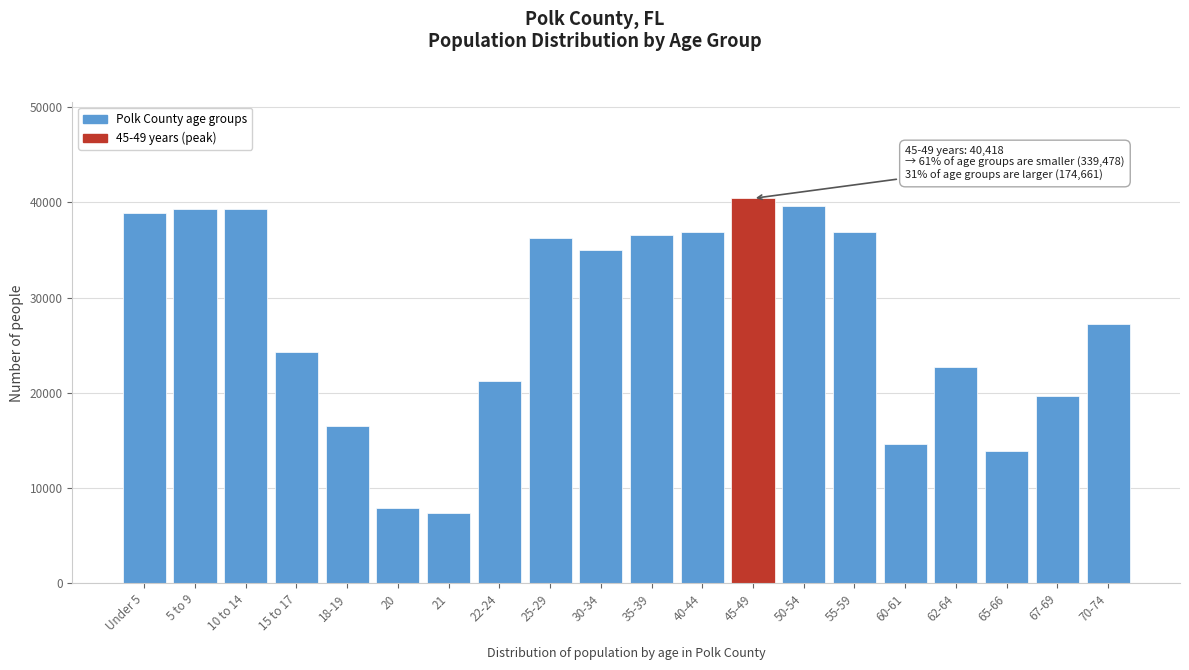

The value at 25-29 is 36235. True or false?

True